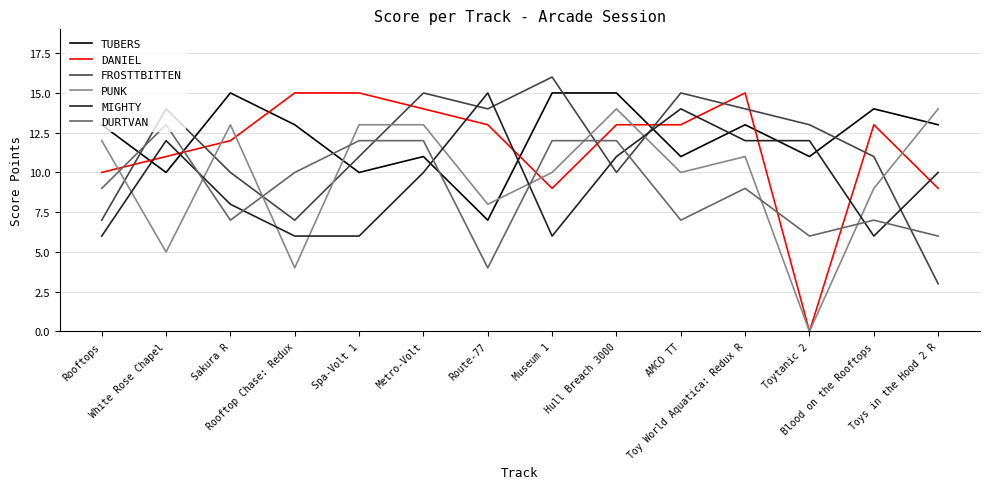

What are all the series names shown in the legend?

TUBERS, DANIEL, FROSTTBITTEN, PUNK, MIGHTY, DURTVAN